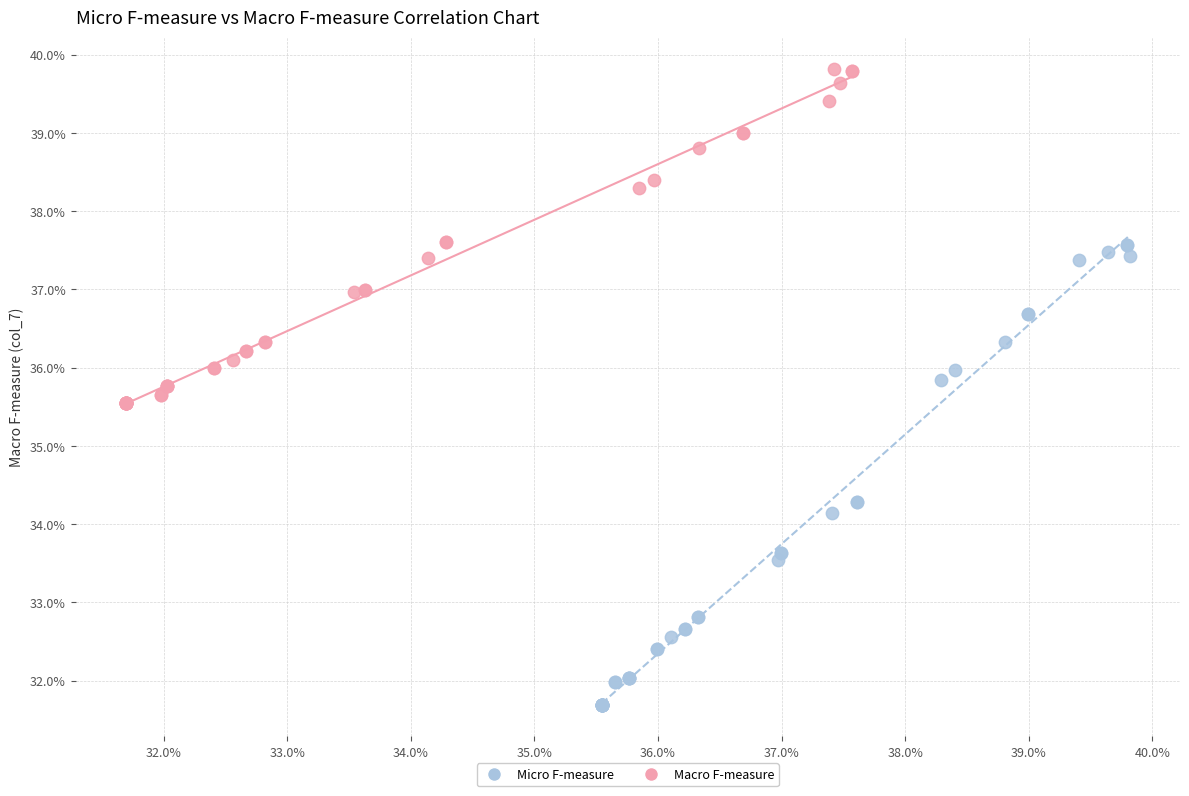

Which series reaches the maximum Y coordinate?

Macro F-measure